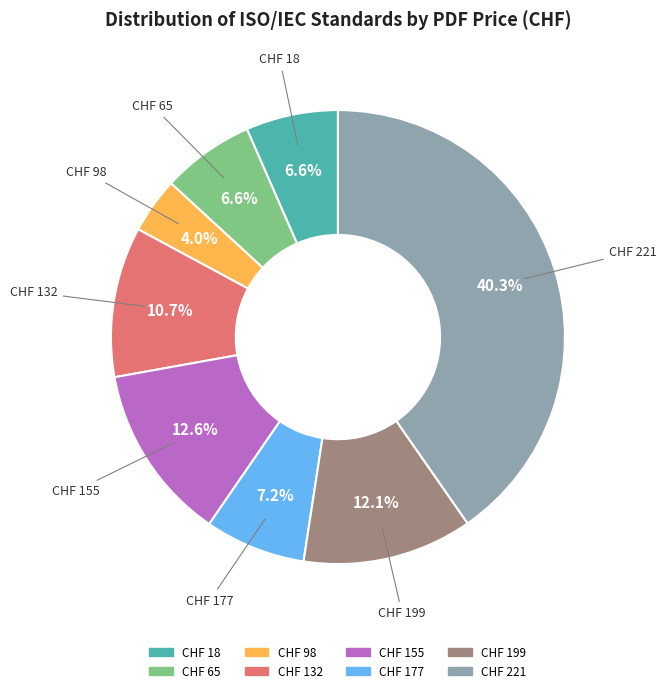

Does CHF 132 account for over 50% of the chart?

No